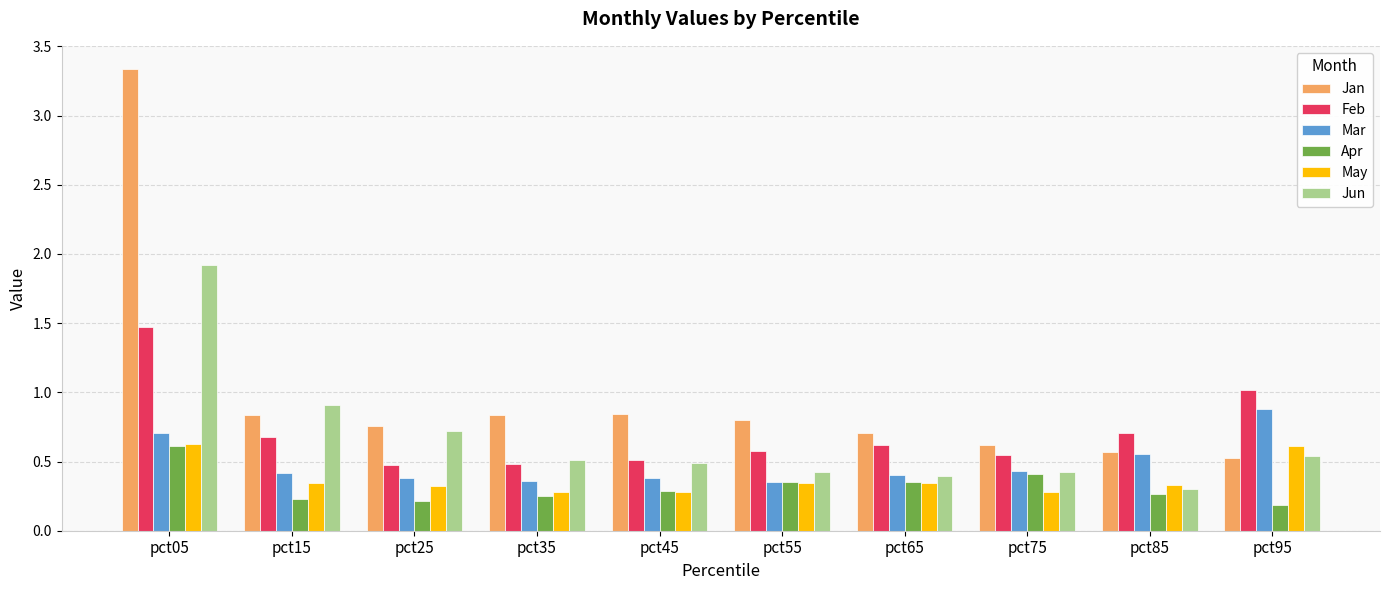

What is the value of the Jun bar at the 2nd from the left?

0.9